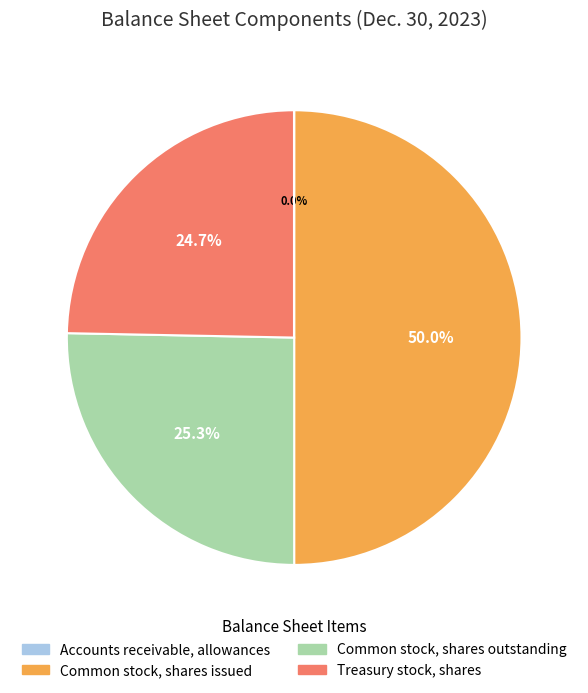

To the nearest percent, what is the average slice percentage?

25%